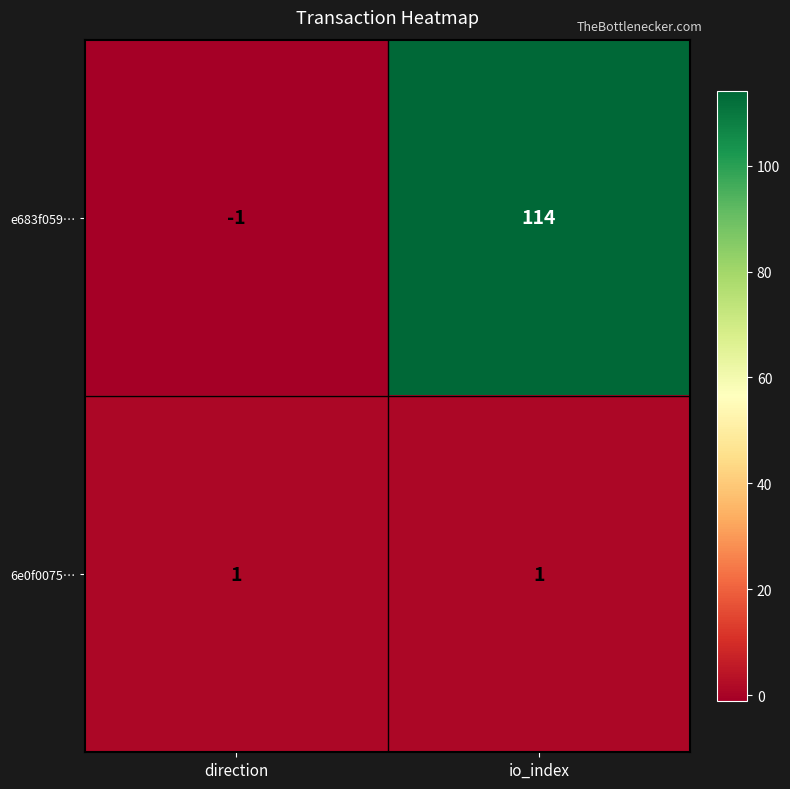

List the series in order of their overall mean, highest first.

e683f059…, 6e0f0075…